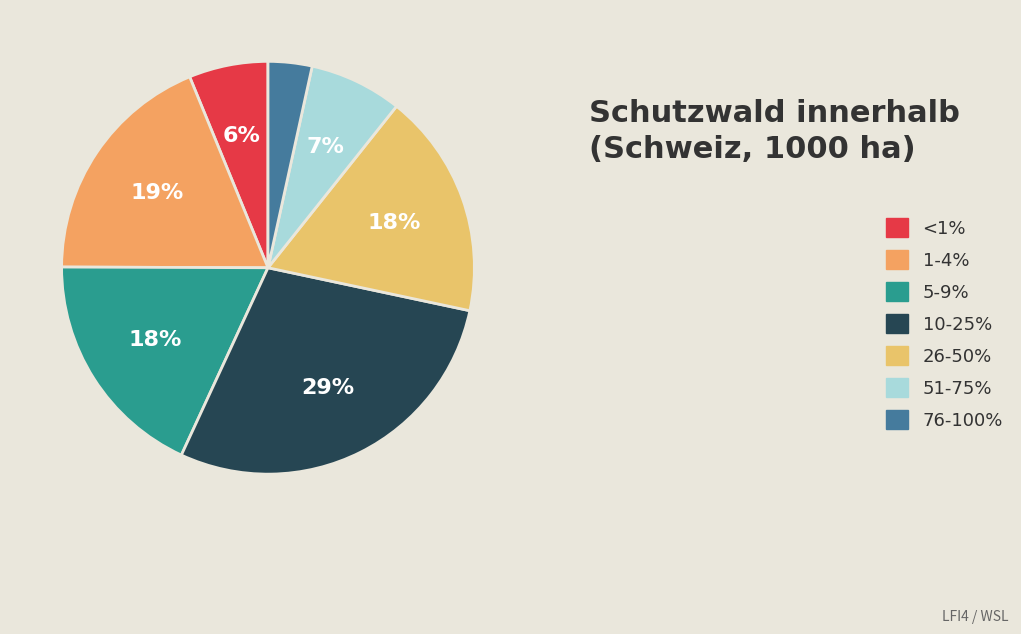

Which slice is the largest?

10-25%